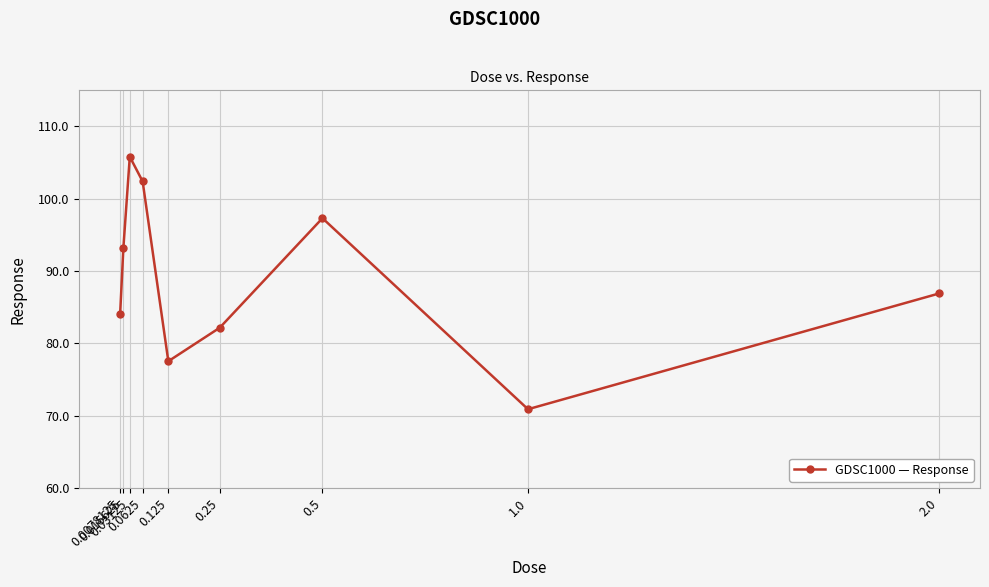

How many interior local valleys (lower than both neighbors) does the data have?

2